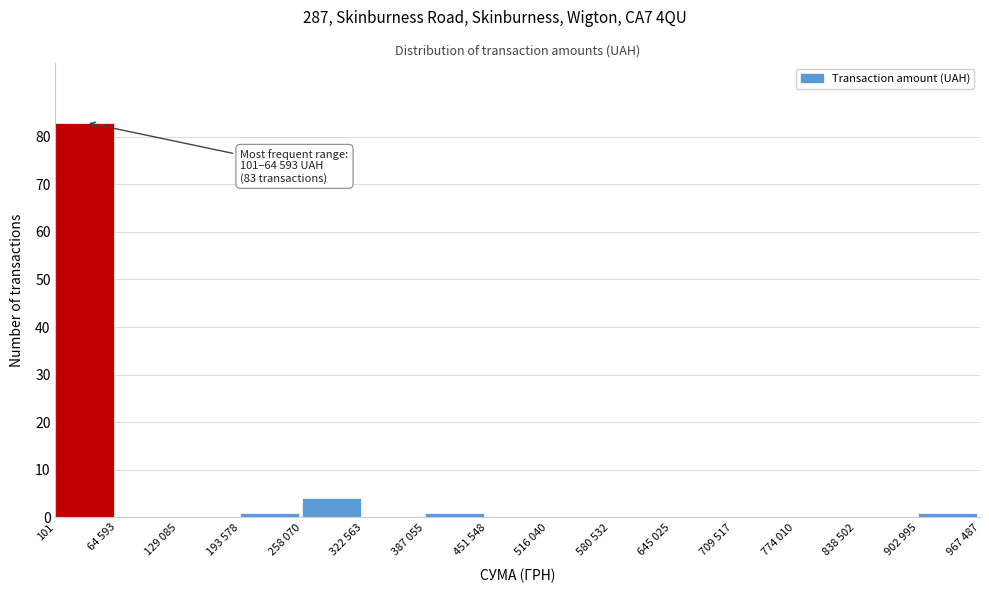

Reading left to right, what are all the values shown in this chart?

101=83	64 593=0	129 085=0	193 578=1	258 070=4	322 563=0	387 055=1	451 548=0	516 040=0	580 532=0	645 025=0	709 517=0	774 010=0	838 502=0	902 995=1